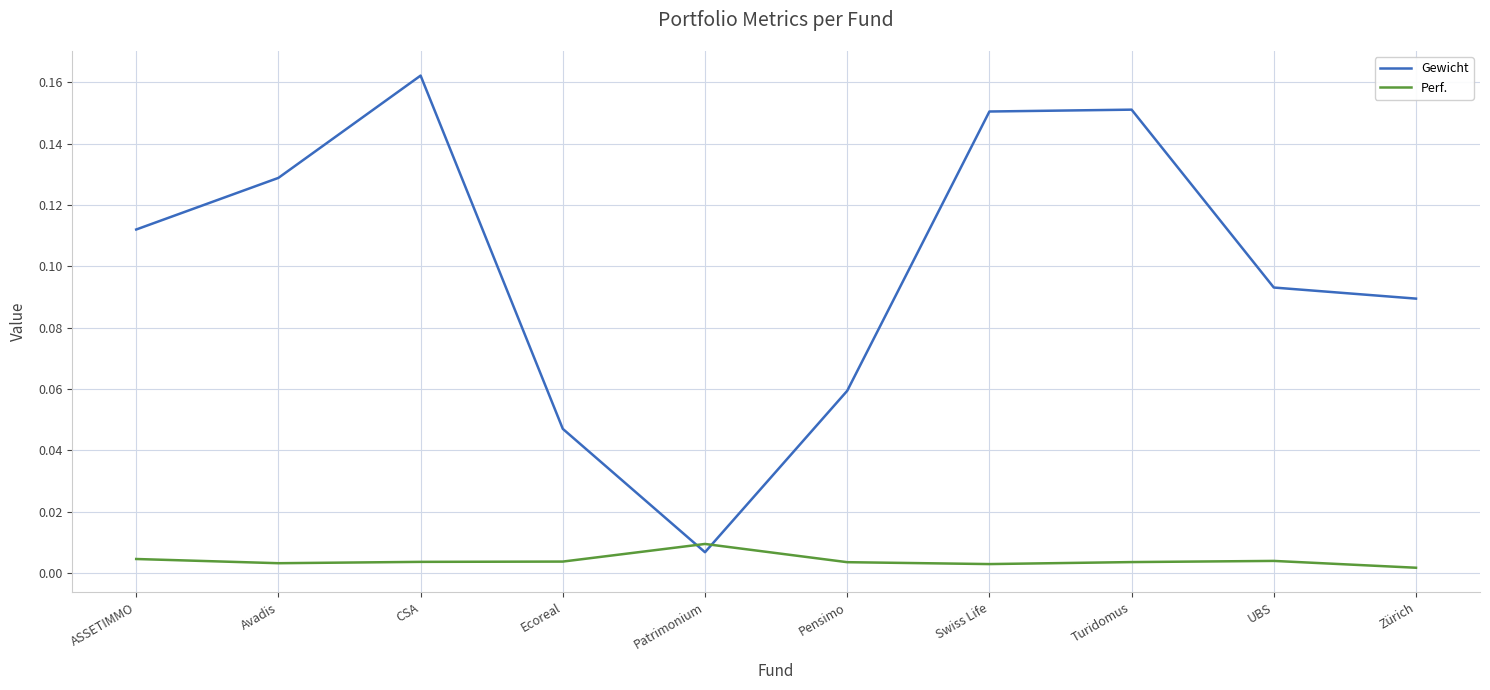

How many intersections are there between Perf. and Gewicht?

2